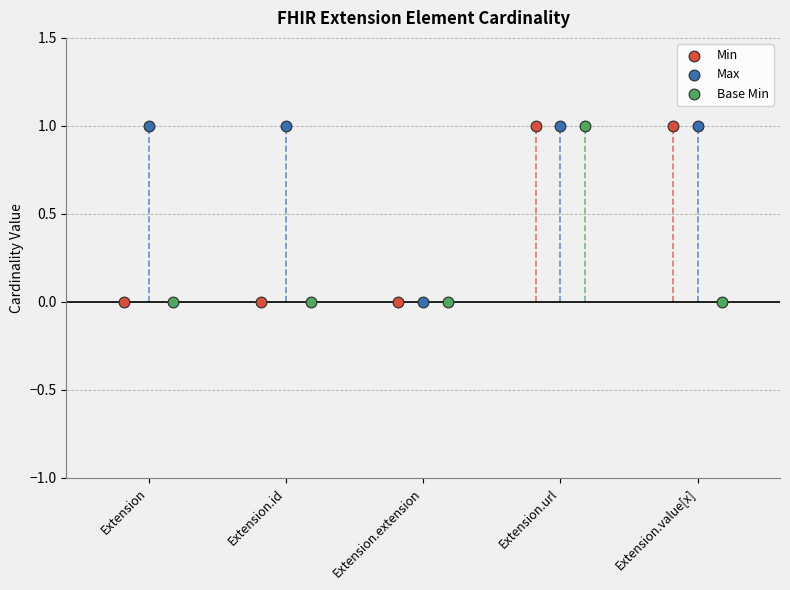

What are all the series names shown in the legend?

Min, Max, Base Min